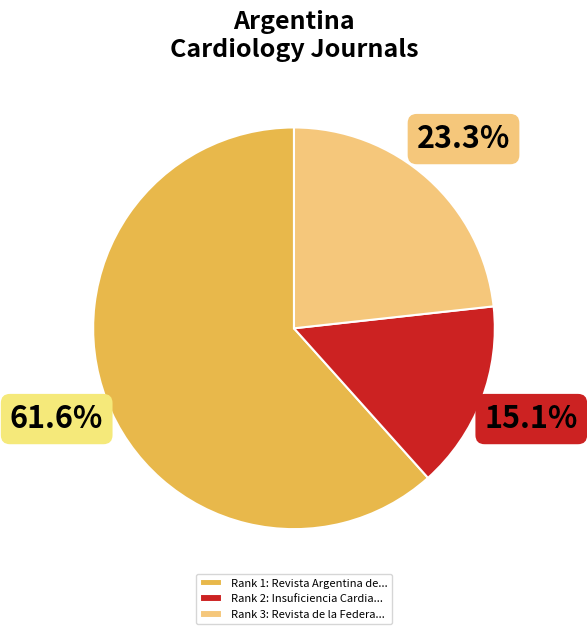

Combined, do Rank 1: Revista Argentina de... and Rank 2: Insuficiencia Cardia... account for over 50%?

Yes